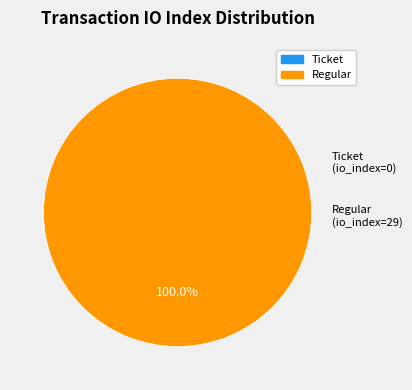

To the nearest percent, what portion does Regular (io_index=29) represent?

100%